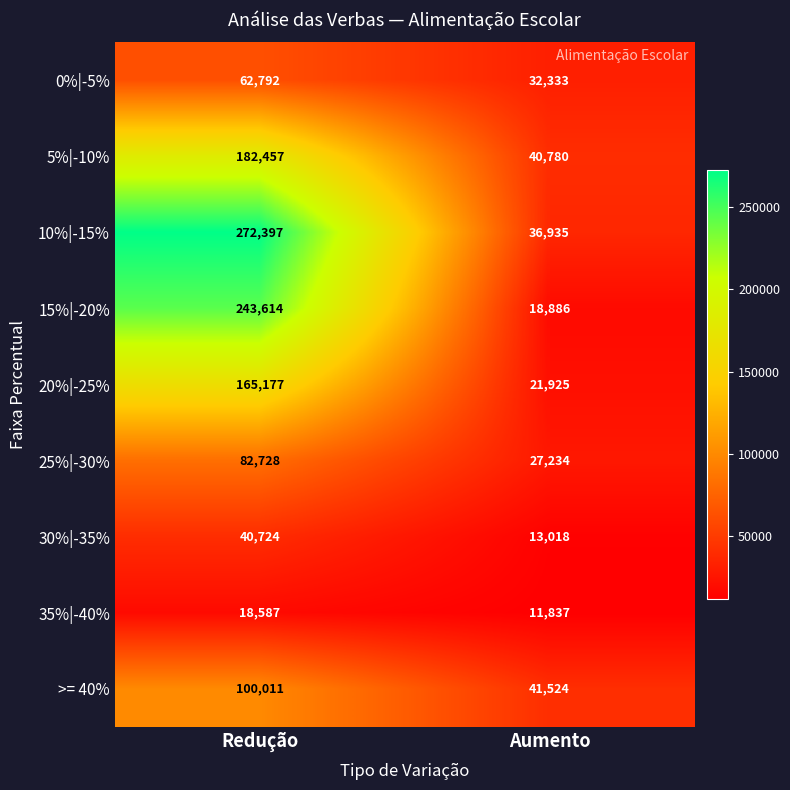

What is the approximate value of 35%|-40% at Redução, to the nearest 50?

18600